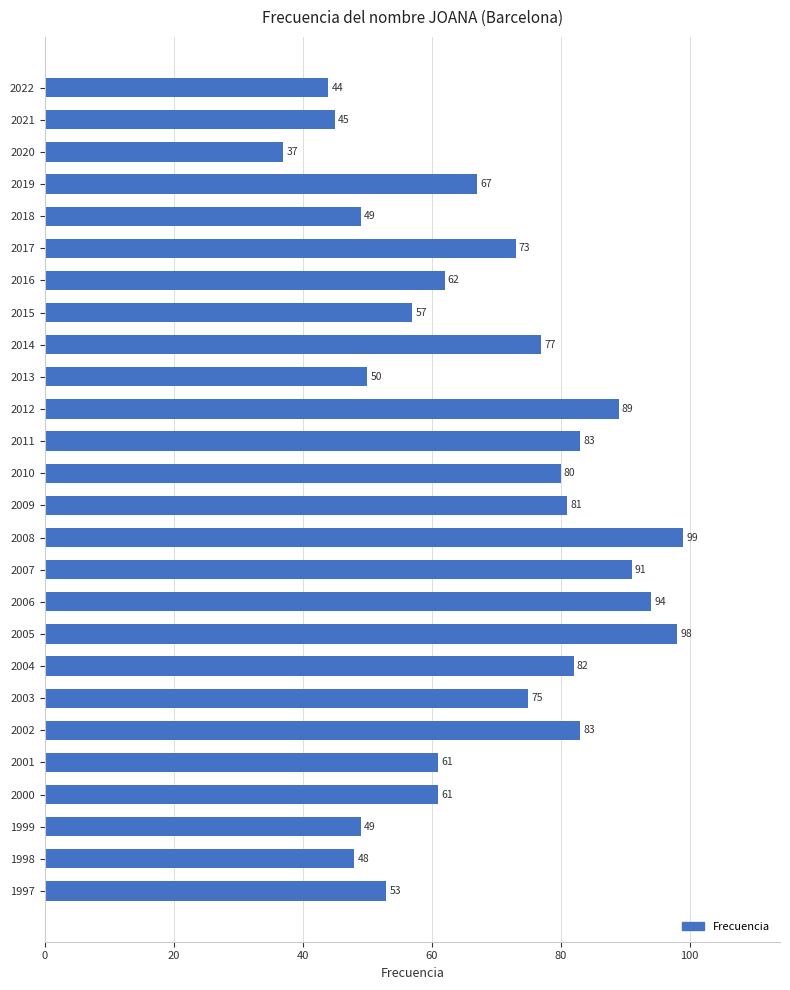

What is the change in value from 2019 to 2009?

+14